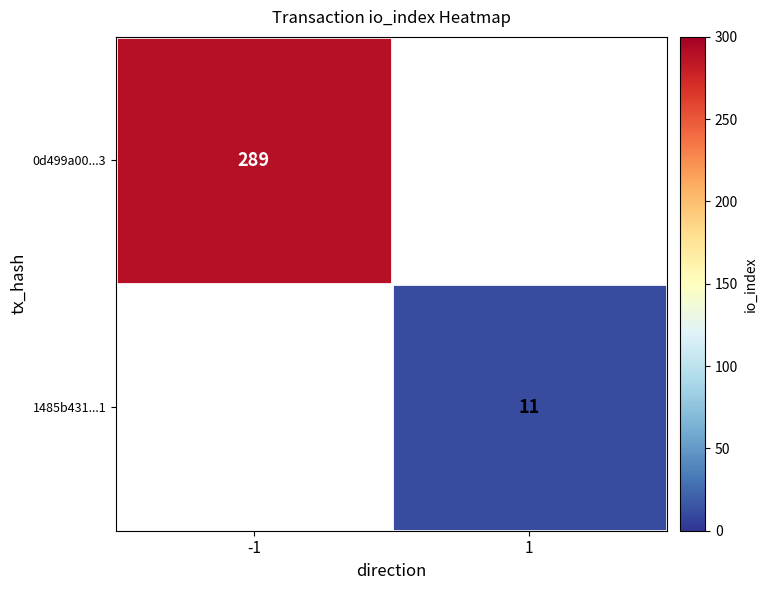

What is the greatest value displayed?

289.0